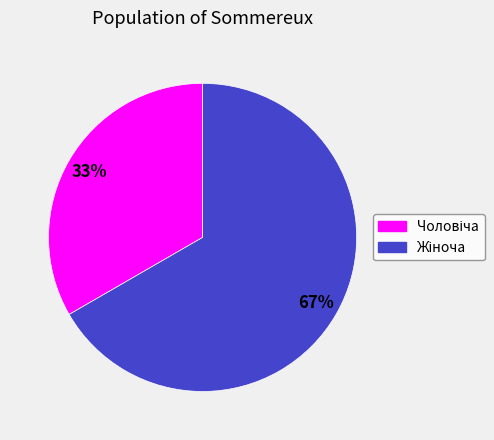

Does any single category account for the majority?

Yes